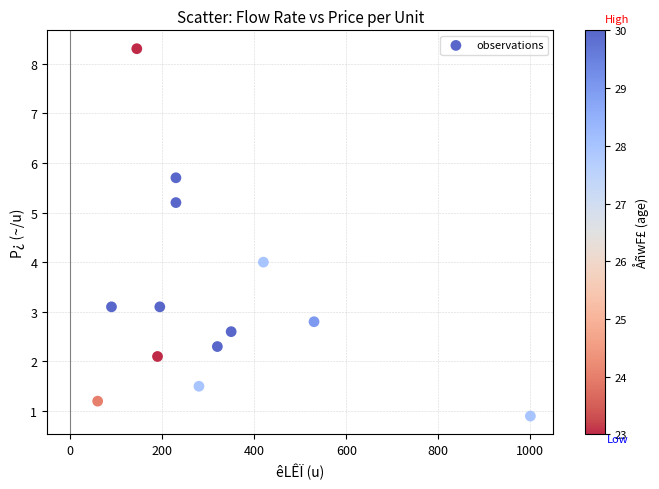

What is the range of X values (max minus min)?

940.0